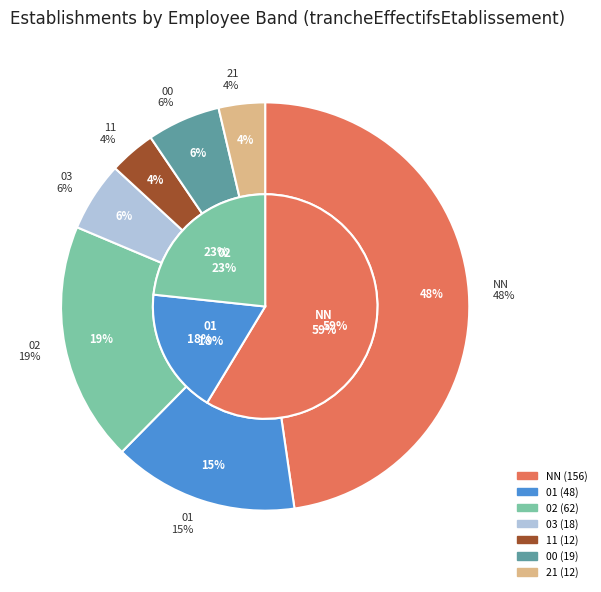

Does 21 account for over 50% of the chart?

No